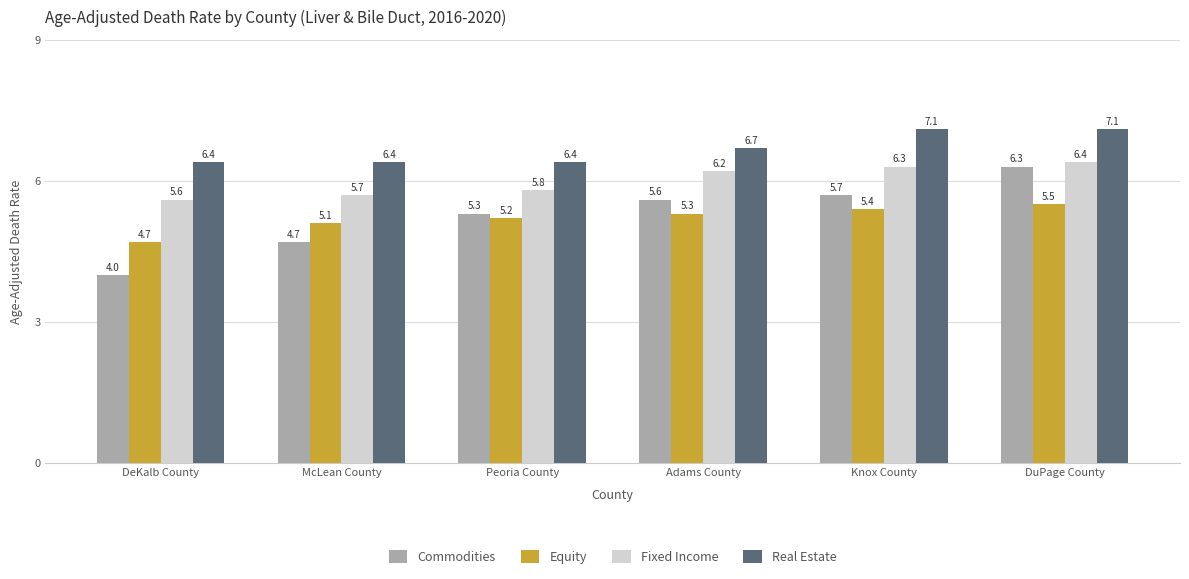

List the series in order of their peak value, lowest first.

Equity, Commodities, Fixed Income, Real Estate